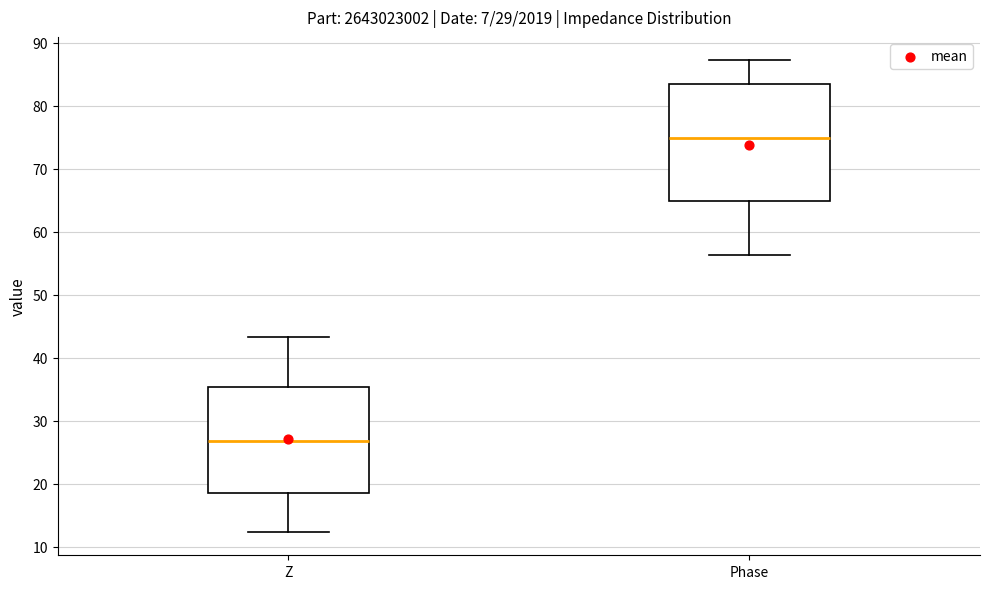

Reading left to right, read every box against the y-axis: the position of its median line, the range the box covers, and the ends of its whiskers. The values are not printed on the chart, so give them approximately, as read against the axis.

Z: median 27, box 19 to 35, whiskers 12 to 43
Phase: median 75, box 65 to 83, whiskers 56 to 87